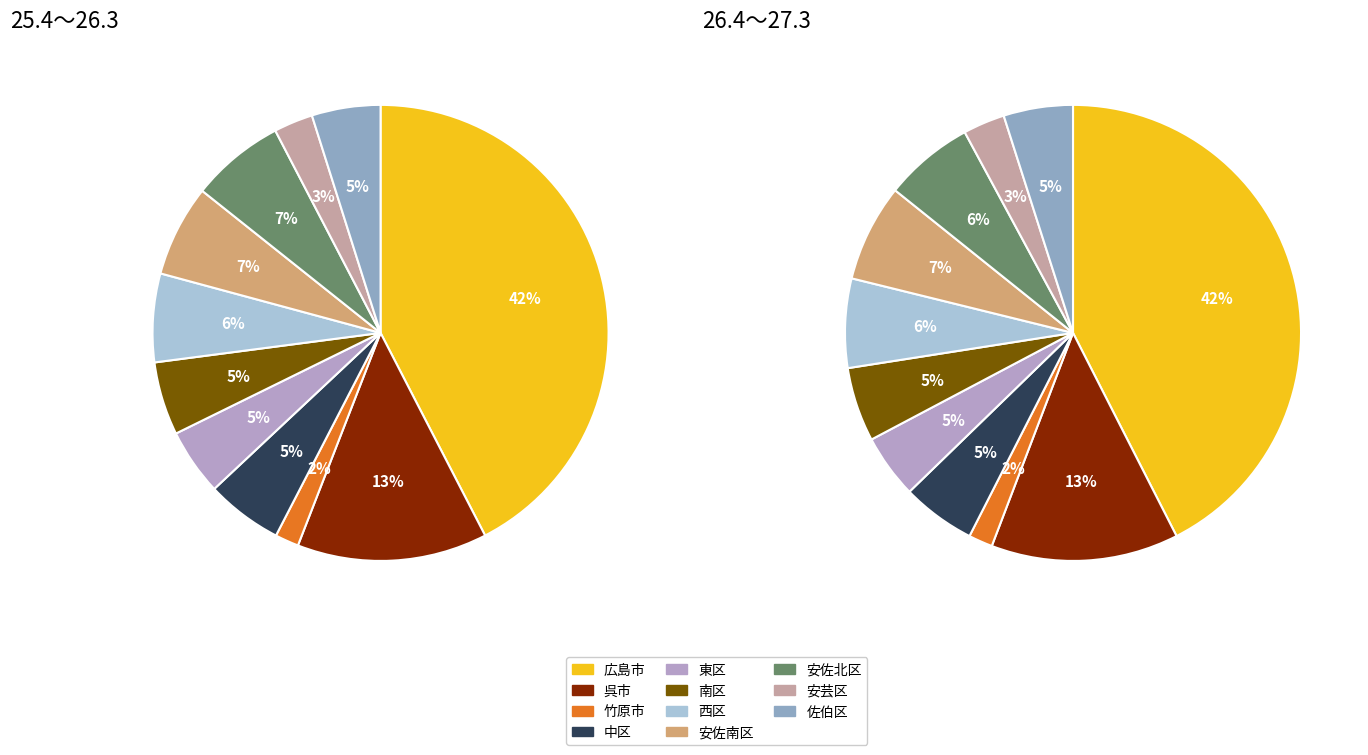

At 呉市, list the series in order from largest to smallest.

26.4～27.3, 25.4～26.3